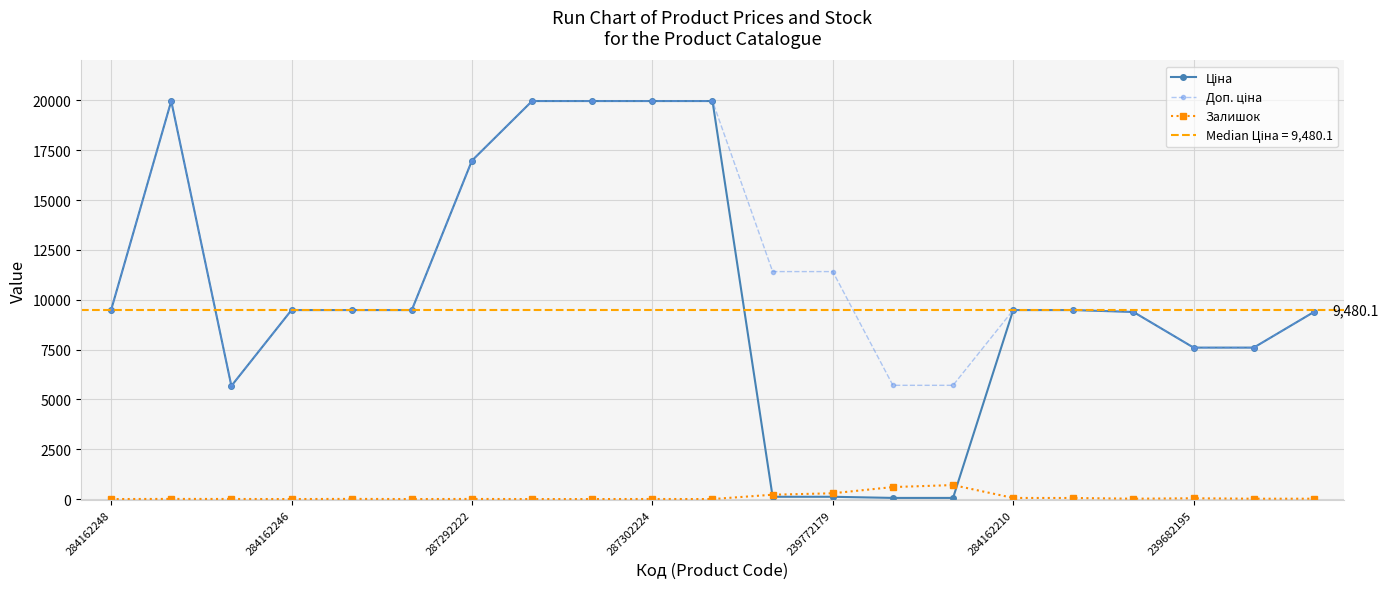

Rank the categories by Залишок value from highest to lowest.

14, 13, 12, 11, 15, 16, 18, 17, 20, 19, 239772179, 284162246, 239682195, 287292222, 9, 284162248, 287302224, 284162210, 7, 8, 10